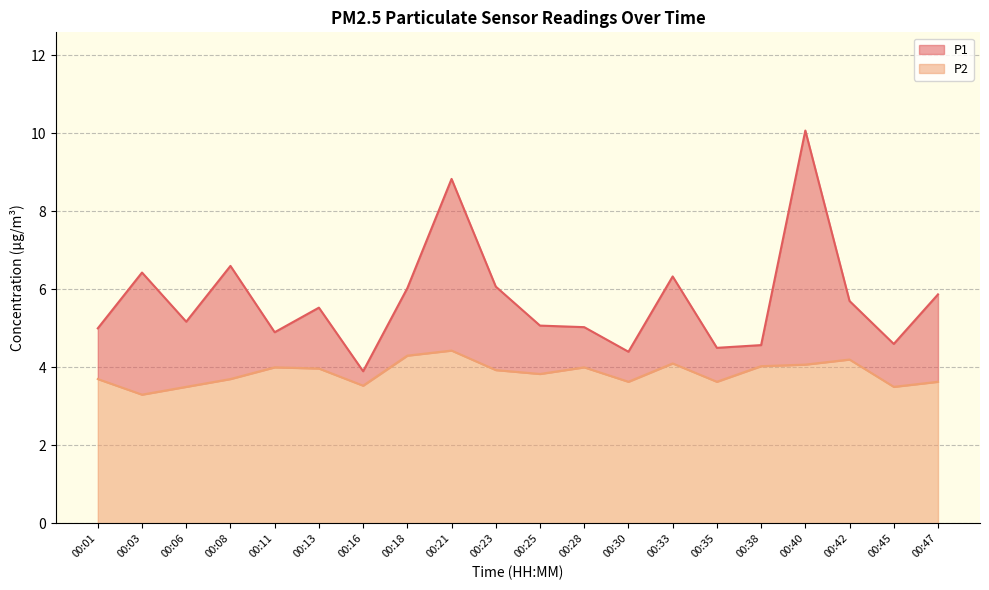

True or false: P1 and P2 intersect in this chart.

False